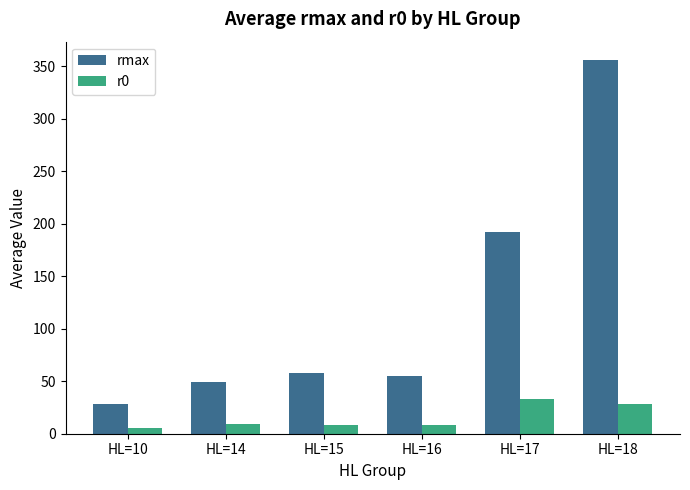

How many data points does each series have?

6